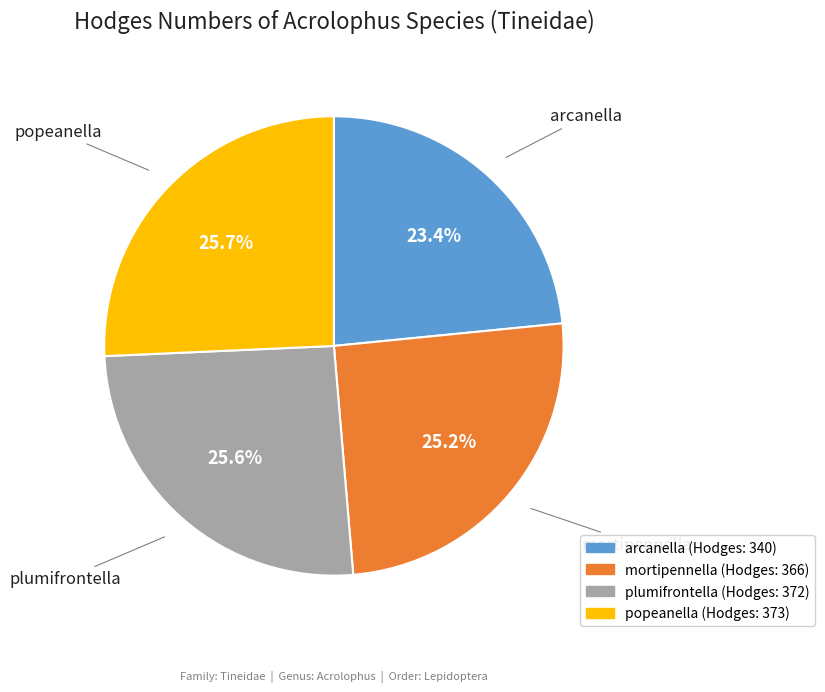

Does arcanella account for over 50% of the chart?

No